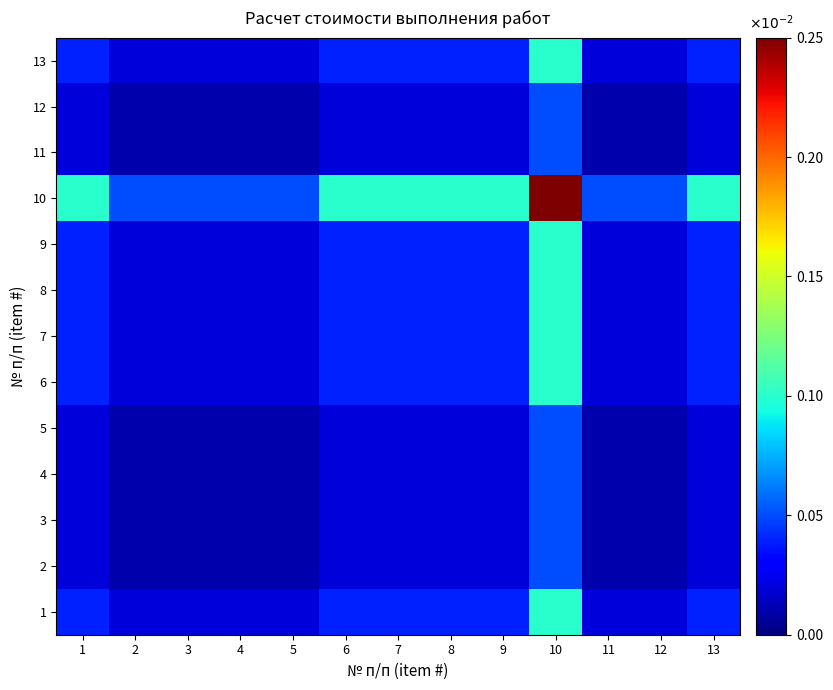

What is the spread (max minus min) of values at 6?

0.1